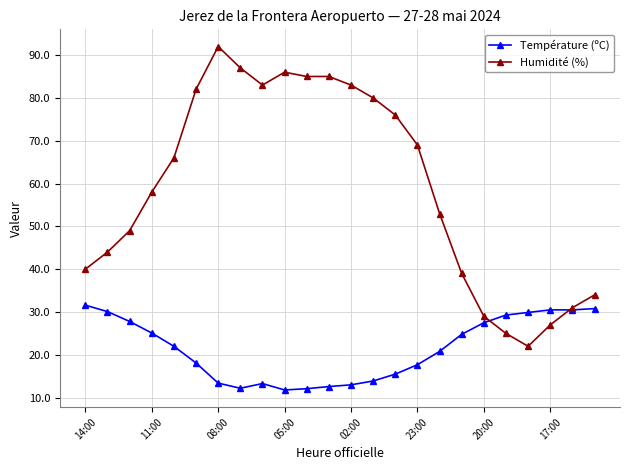

How many lines are shown in the chart?

2